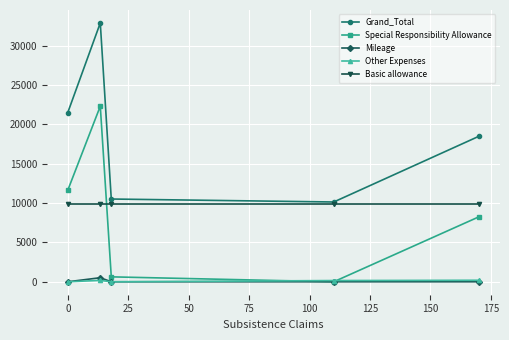

In Special Responsibility Allowance, how many points are lower than both neighbors (excluding endpoints)?

1